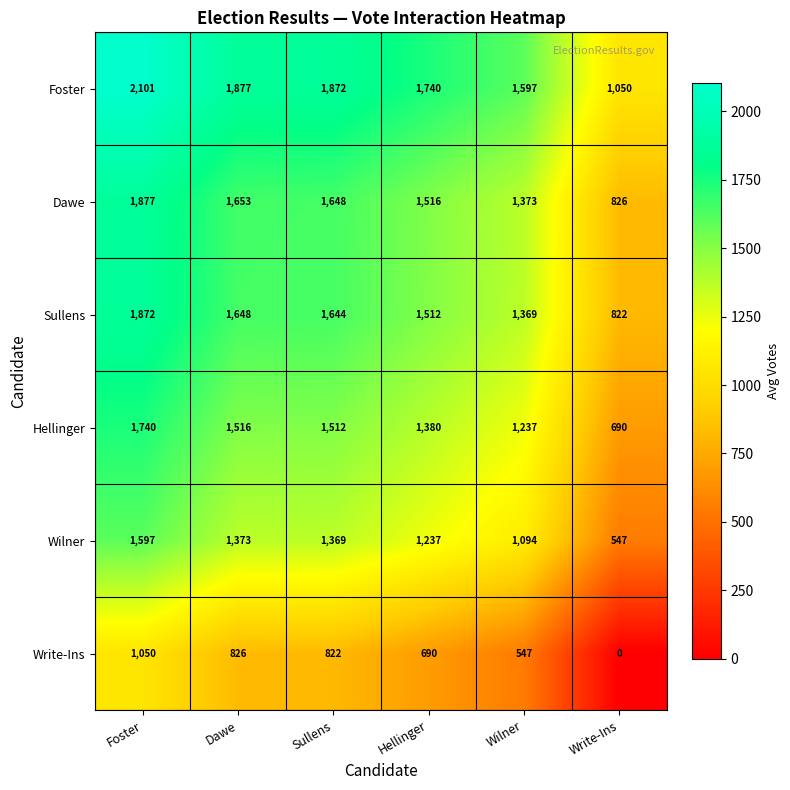

At Dawe, list the series in order from largest to smallest.

Foster, Dawe, Sullens, Hellinger, Wilner, Write-Ins